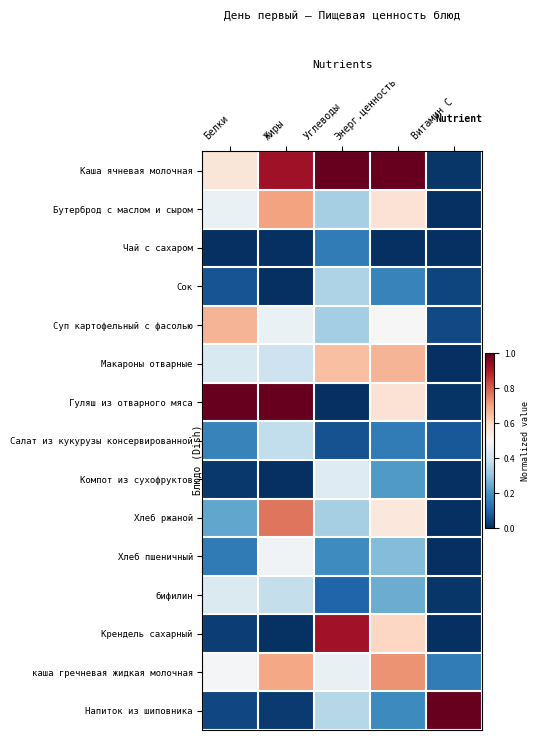

At which category is the sum across all series the highest?

Энерг.ценность